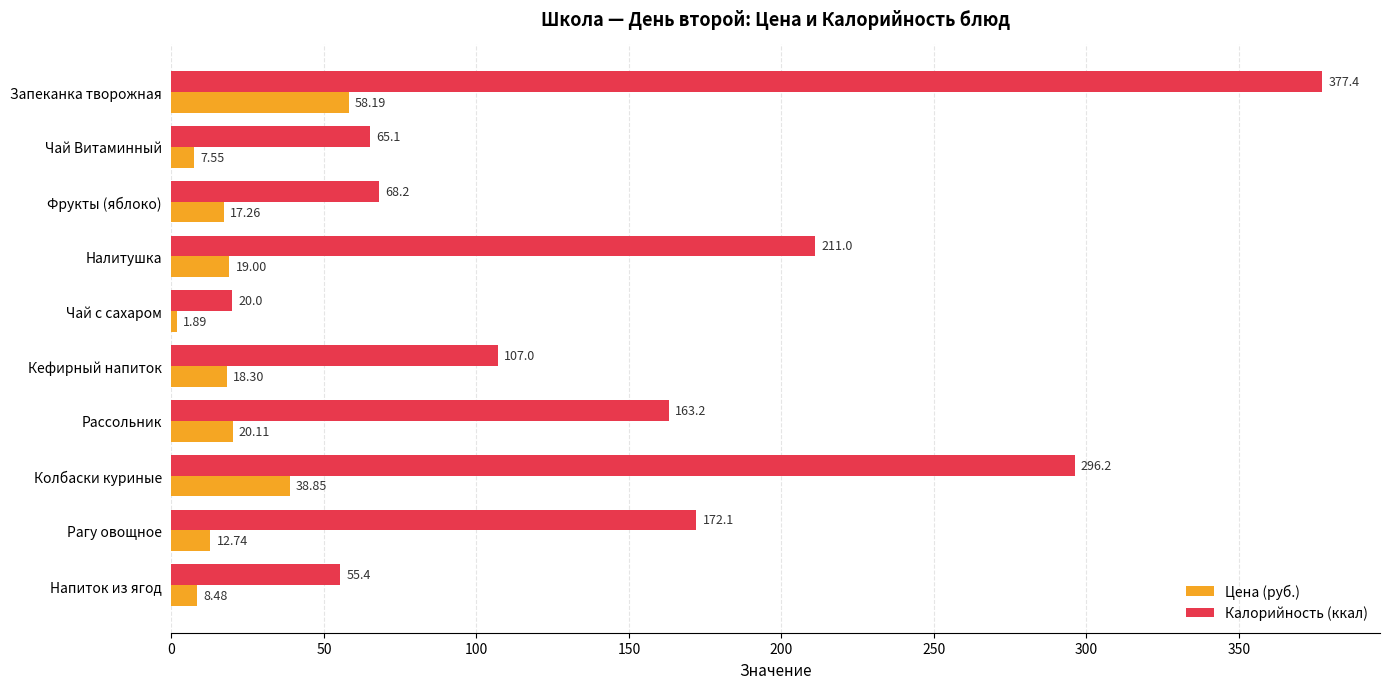

What is the lowest value of the Калорийность (ккал) series?

20.0